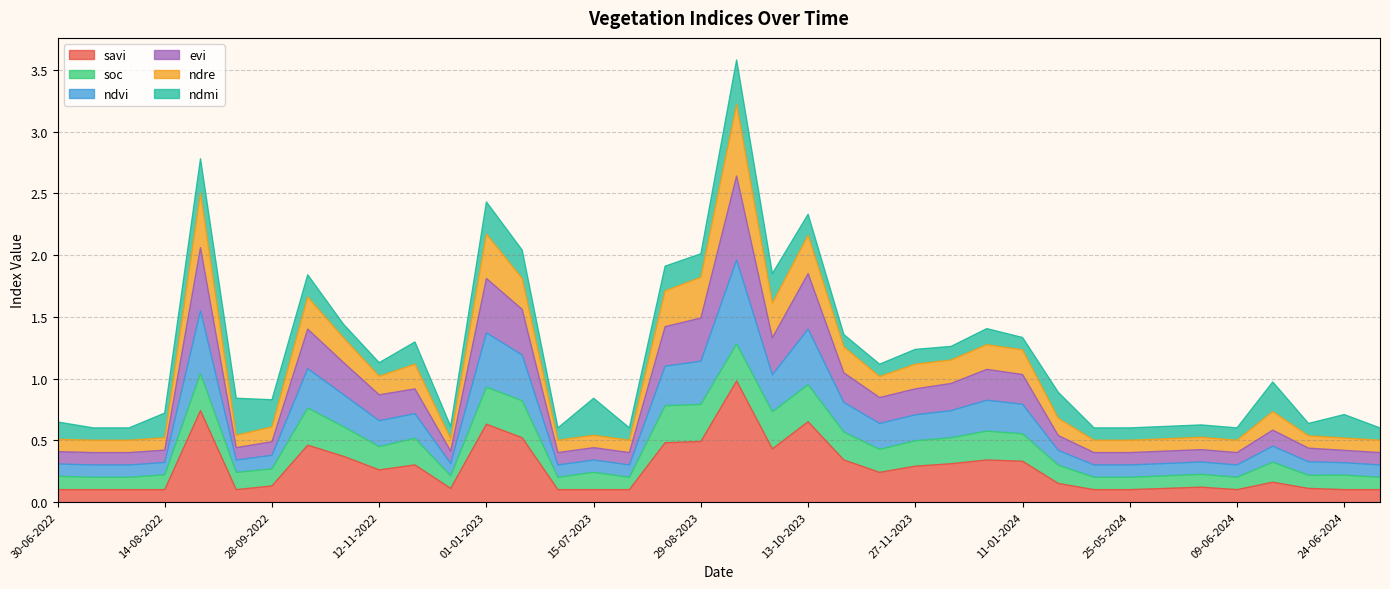

Which has a higher value, 14-06-2024 or 25-05-2024?

14-06-2024